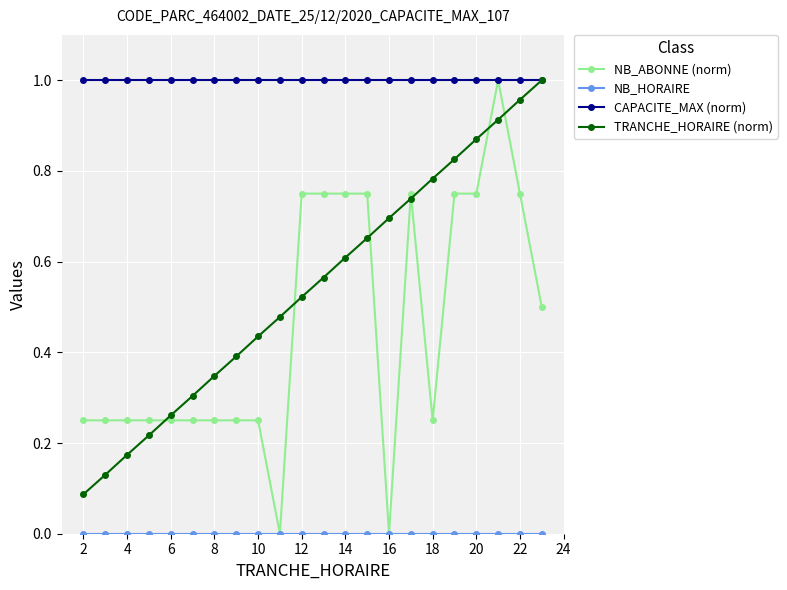

Which series has the largest total across all categories?

CAPACITE_MAX (norm)